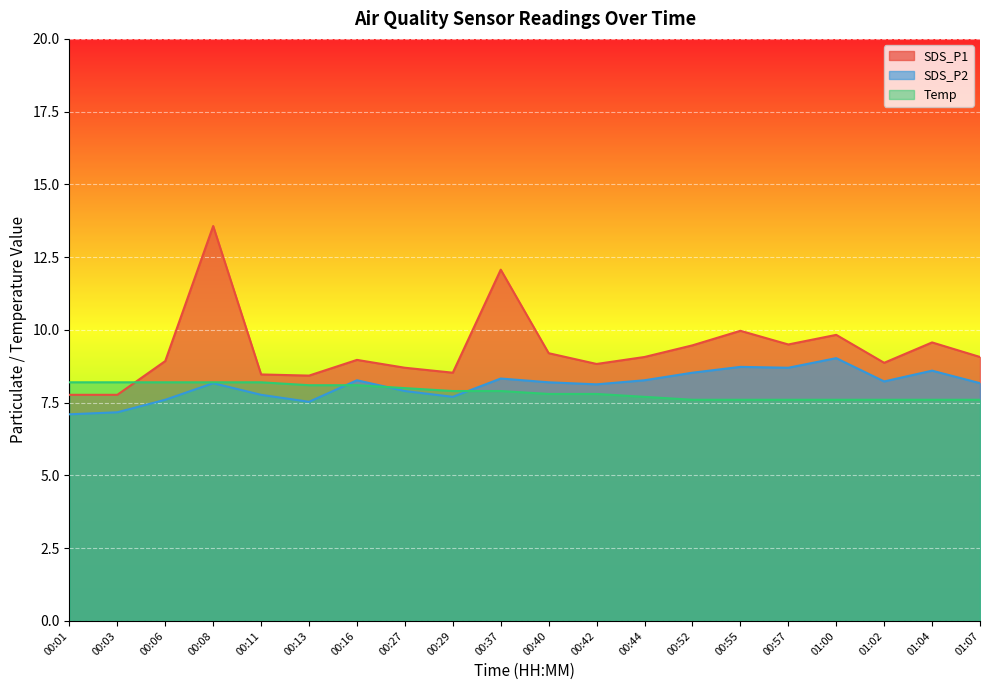

Which has a higher value, 00:40 or 00:44?

00:40